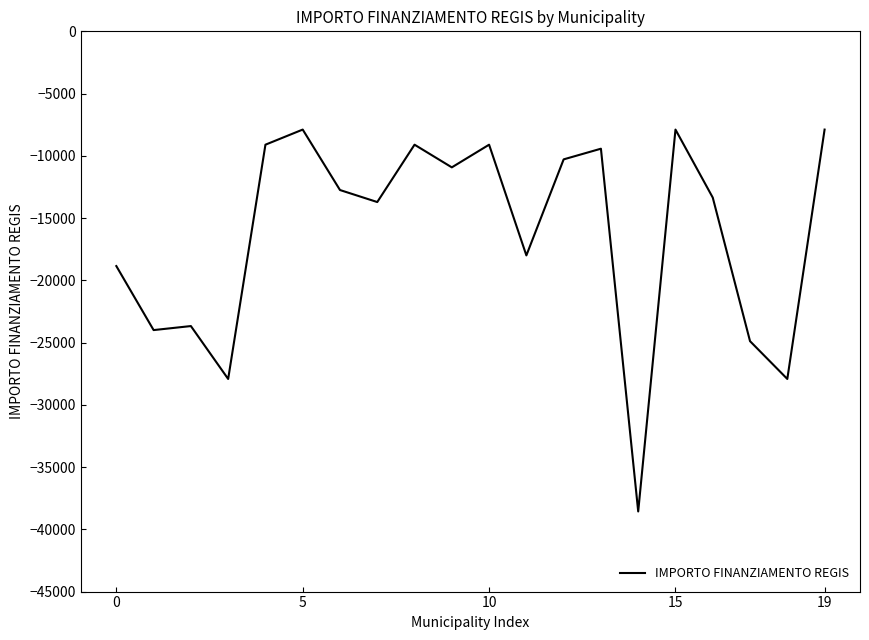

True or false: there are more than 2 points higher than both neighbors.

True